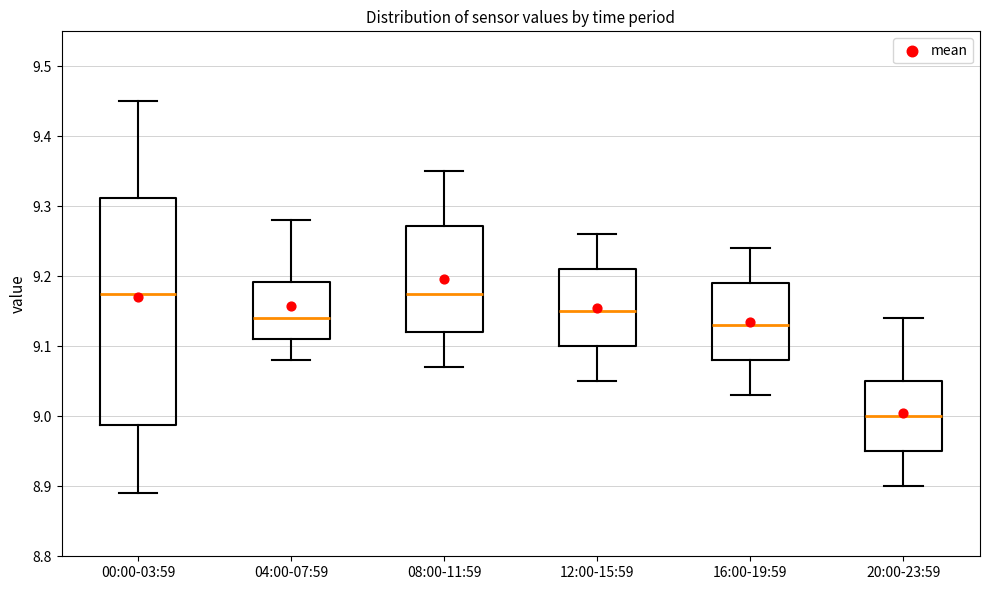

Reading left to right, read every box against the y-axis: the position of its median line, the range the box covers, and the ends of its whiskers. The values are not printed on the chart, so give them approximately, as read against the axis.

00:00-03:59: median 9.18, box 8.99 to 9.31, whiskers 8.89 to 9.45
04:00-07:59: median 9.14, box 9.11 to 9.19, whiskers 9.08 to 9.28
08:00-11:59: median 9.18, box 9.12 to 9.27, whiskers 9.07 to 9.35
12:00-15:59: median 9.15, box 9.10 to 9.21, whiskers 9.05 to 9.26
16:00-19:59: median 9.13, box 9.08 to 9.19, whiskers 9.03 to 9.24
20:00-23:59: median 9.00, box 8.95 to 9.05, whiskers 8.90 to 9.14